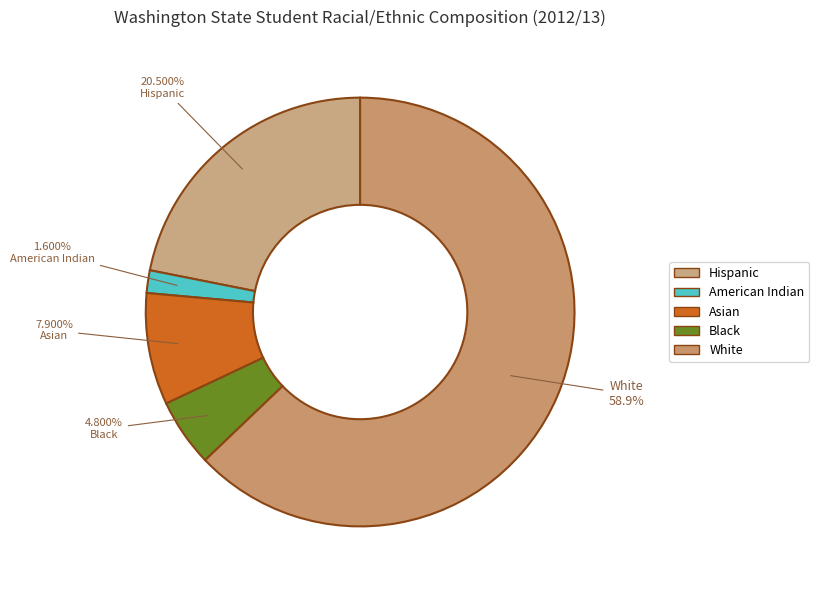

The Asian slice represents 8% of the pie. True or false?

True